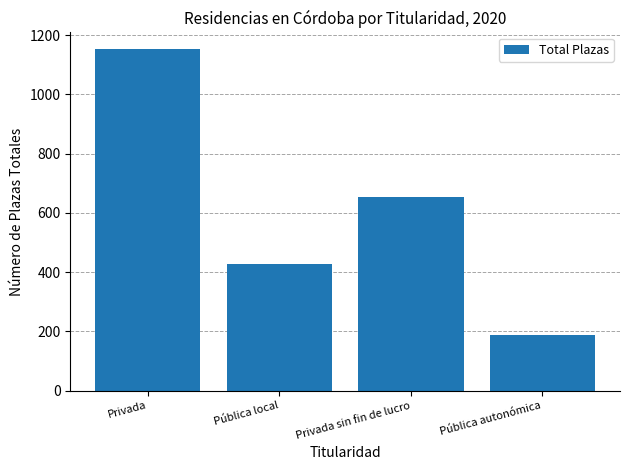

What value does the data have at Privada sin fin de lucro?

653